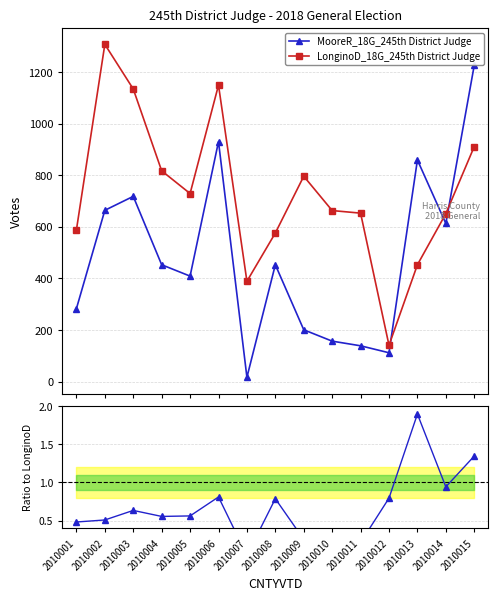

Is the value of Ratio Moore/Longino at 2010013 greater than the value of LonginoD_18G_245th District Judge at 2010008?

No